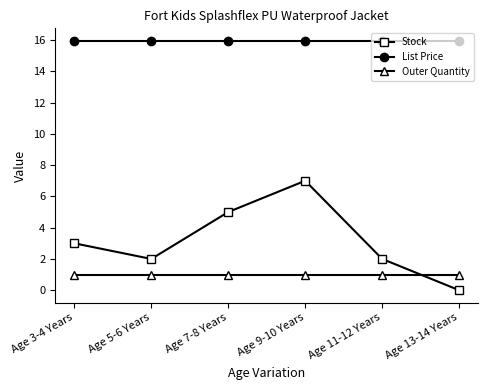

What position from the left is Age 7-8 Years?

3